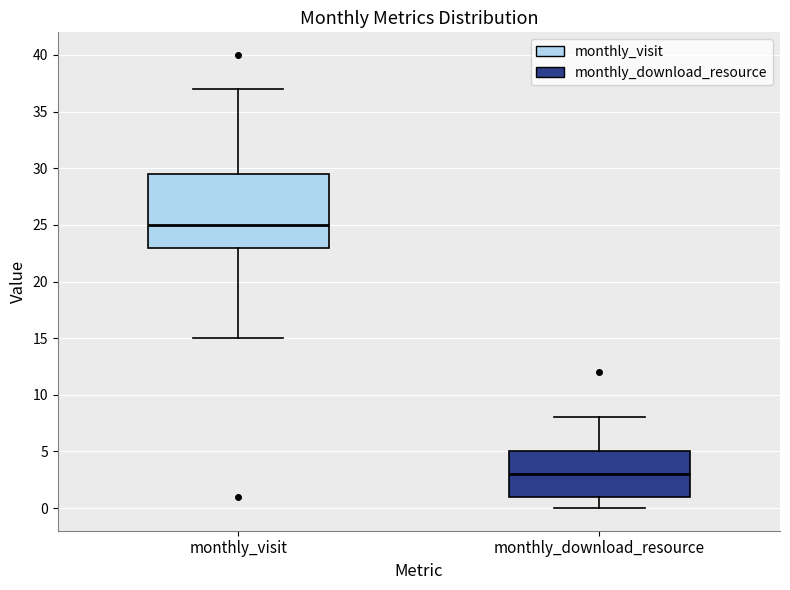

Which box has the highest median line?

monthly_visit